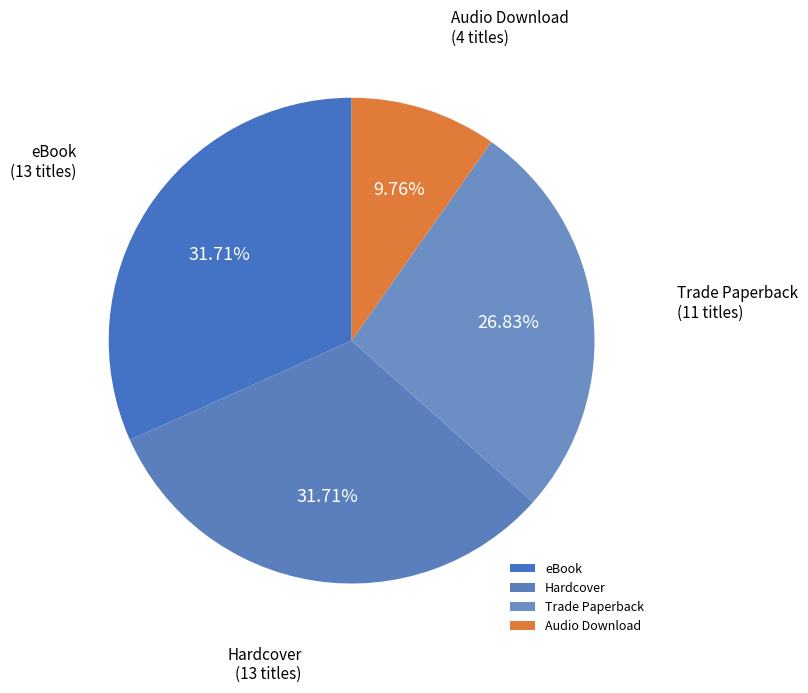

Is the sum of Hardcover and eBook greater than half?

Yes